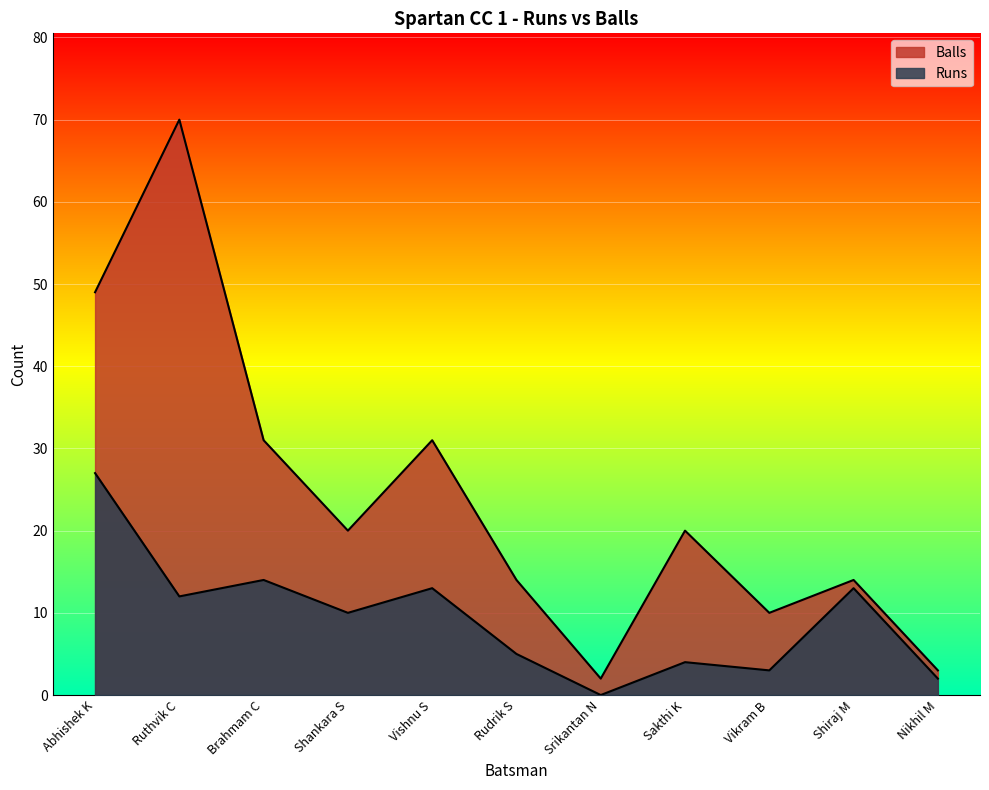

True or false: Runs and Balls intersect in this chart.

False